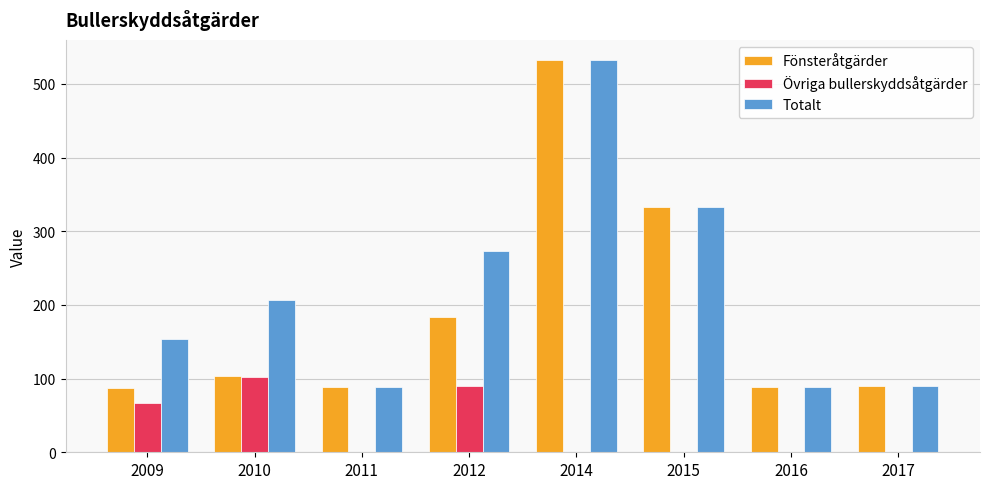

The value of Övriga bullerskyddsåtgärder at 2009 is 115. True or false?

False